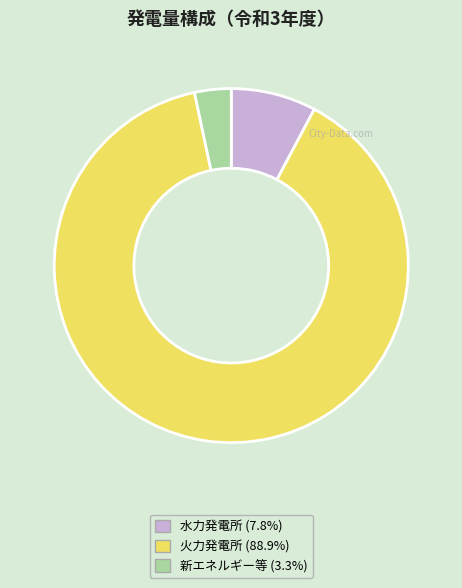

Does any single category account for the majority?

Yes